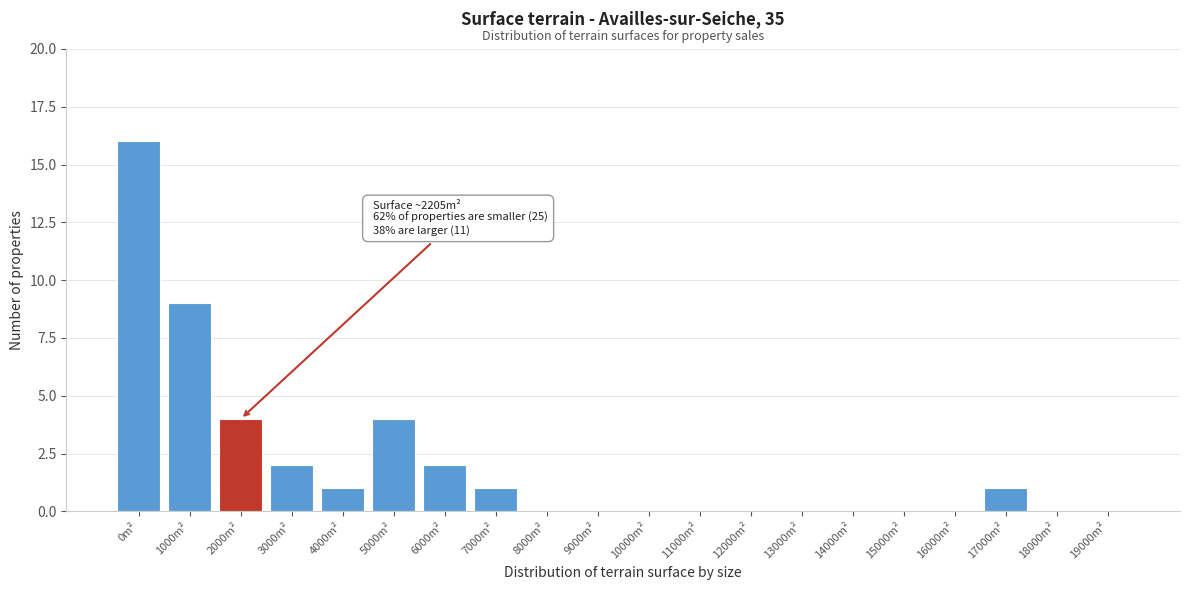

At which category does the chart reach its peak across all series?

0m²